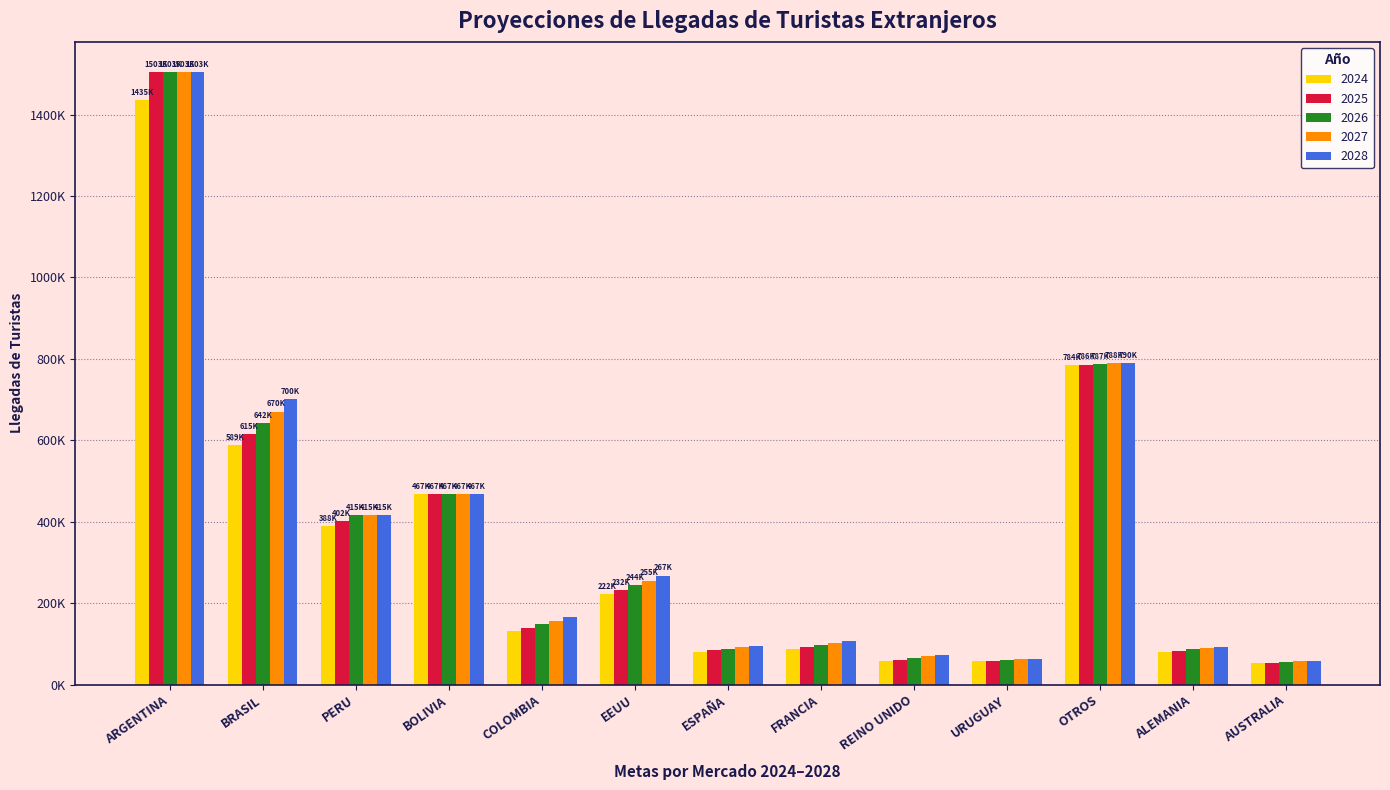

Reading right to left, what are all the values shown in this chart?

2024: AUSTRALIA=52653.0	ALEMANIA=80394.0	OTROS=784833.0	URUGUAY=57677.0	REINO UNIDO=57988.0	FRANCIA=87197.0	ESPAÑA=81281.0	EEUU=222355.0	COLOMBIA=132515.0	BOLIVIA=467699.0	PERU=388942.0	BRASIL=589172.0	ARGENTINA=1435467.0
2025: AUSTRALIA=54194.7	ALEMANIA=83462.7	OTROS=786187.8	URUGUAY=59118.9	REINO UNIDO=61616.6	FRANCIA=92091.7	ESPAÑA=84742.7	EEUU=232933.5	COLOMBIA=140163.2	BOLIVIA=467699.0	PERU=402005.0	BRASIL=615216.4	ARGENTINA=1503285.6
2026: AUSTRALIA=55781.5	ALEMANIA=86648.5	OTROS=787545.0	URUGUAY=60596.9	REINO UNIDO=65472.3	FRANCIA=97261.2	ESPAÑA=88351.8	EEUU=244015.3	COLOMBIA=148252.9	BOLIVIA=467699.0	PERU=415506.7	BRASIL=642412.0	ARGENTINA=1503285.6
2027: AUSTRALIA=57414.8	ALEMANIA=89956.0	OTROS=788904.4	URUGUAY=62111.8	REINO UNIDO=69569.3	FRANCIA=102720.9	ESPAÑA=92114.6	EEUU=255624.3	COLOMBIA=156809.4	BOLIVIA=467699.0	PERU=415506.7	BRASIL=670809.8	ARGENTINA=1503285.6
2028: AUSTRALIA=59095.9	ALEMANIA=93389.6	OTROS=790266.3	URUGUAY=63664.6	REINO UNIDO=73922.7	FRANCIA=108487.0	ESPAÑA=96037.7	EEUU=267785.7	COLOMBIA=165859.9	BOLIVIA=467699.0	PERU=415506.7	BRASIL=700463.0	ARGENTINA=1503285.6